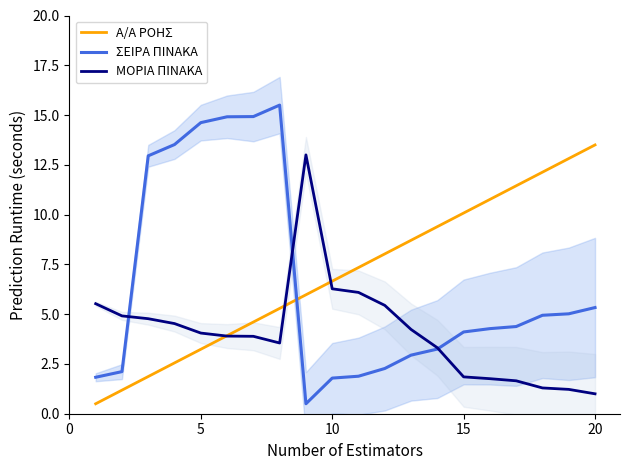

How many categories are shown in the chart?

20